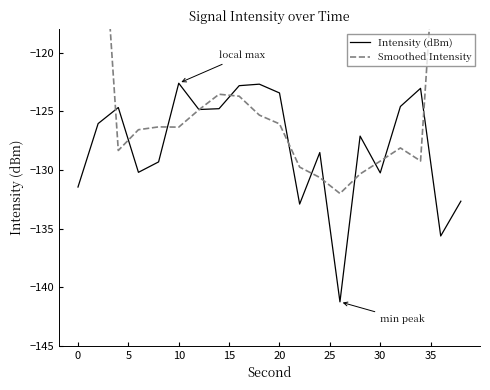

What is the value of the Intensity (dBm) point at the 9th from the left?

-122.8